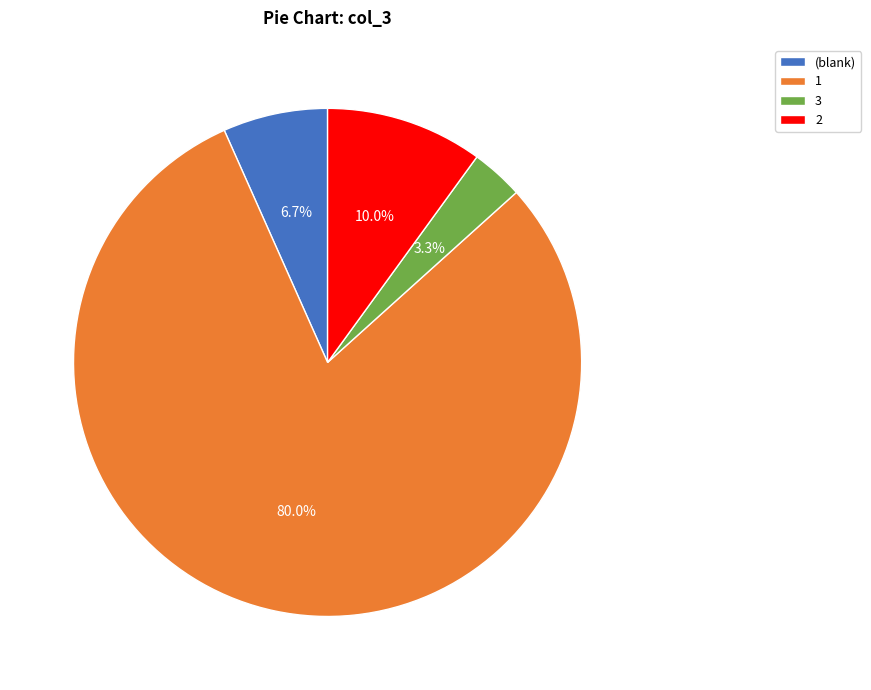

Which slice is the smallest?

3